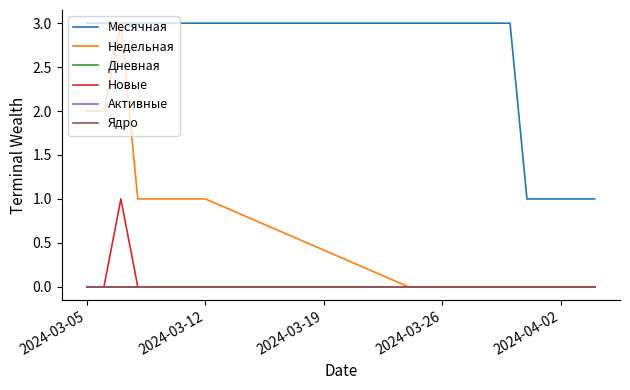

Does the chart display data point markers on the line(s)?

No